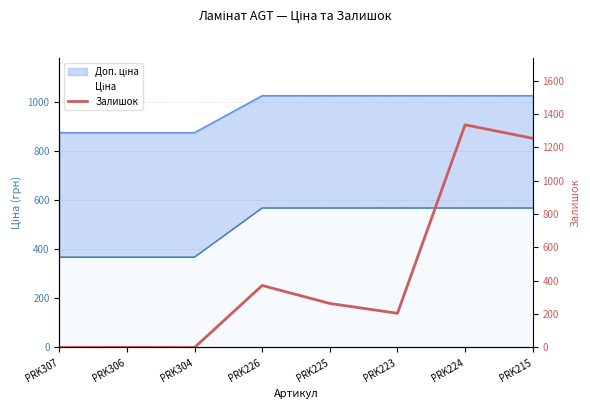

At which category does the chart reach its peak across all series?

PRK224